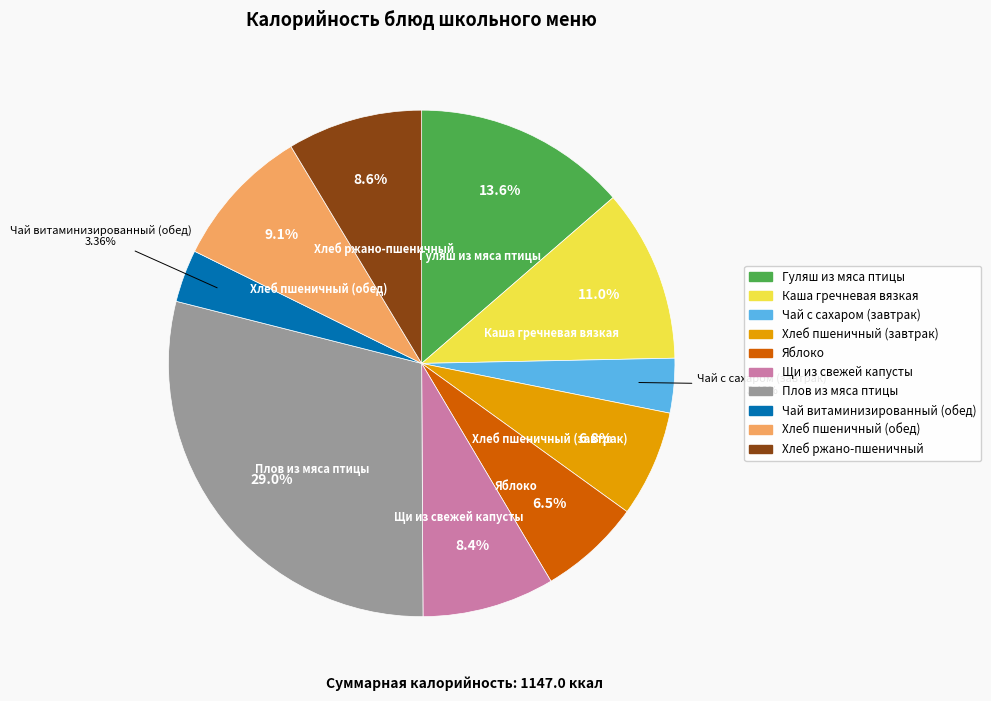

Combined, what portion of the pie is Щи из свежей капусты and Плов из мяса птицы?

37.5%